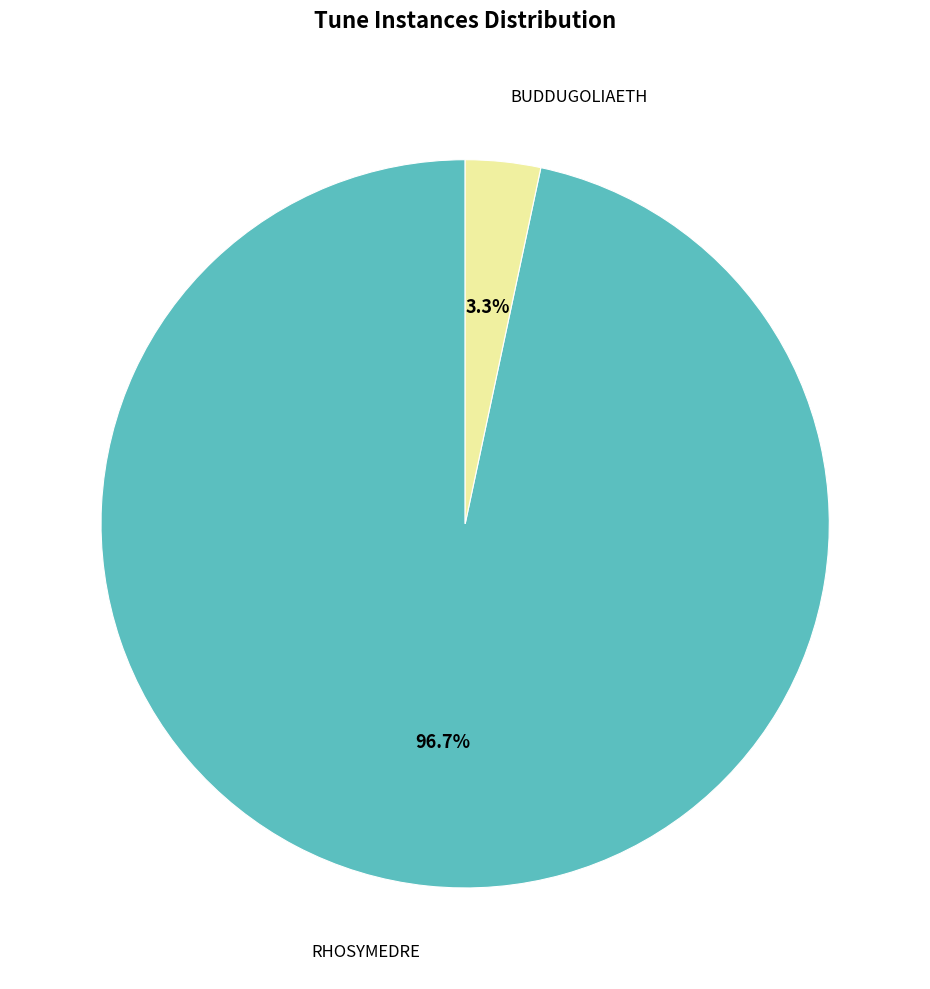

Combined, what portion of the pie is RHOSYMEDRE and BUDDUGOLIAETH?

100.0%